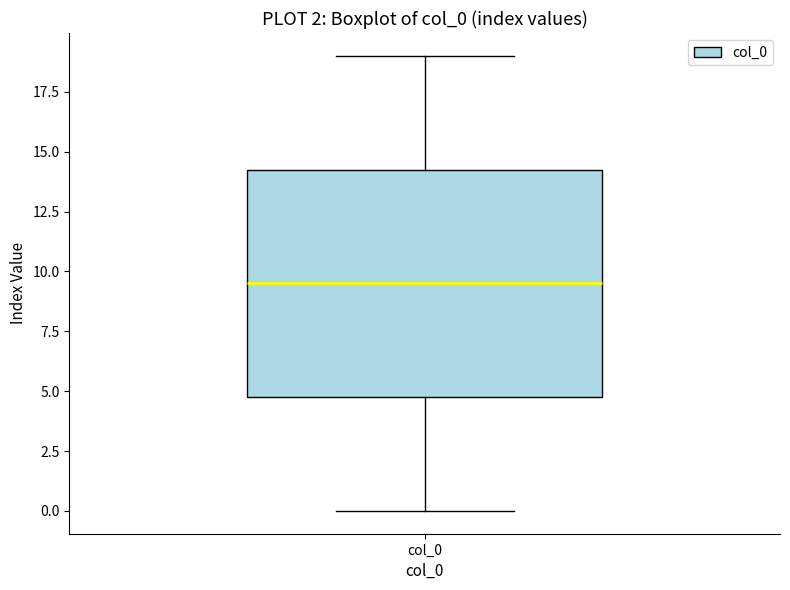

Read this box plot against the y-axis: the position of the median line, the range covered by the box, and the ends of both whiskers. The values are not printed on the chart, so give them approximately, as read against the axis.

median 9.5, box 5.0 to 14.5, whiskers 0.0 to 19.0